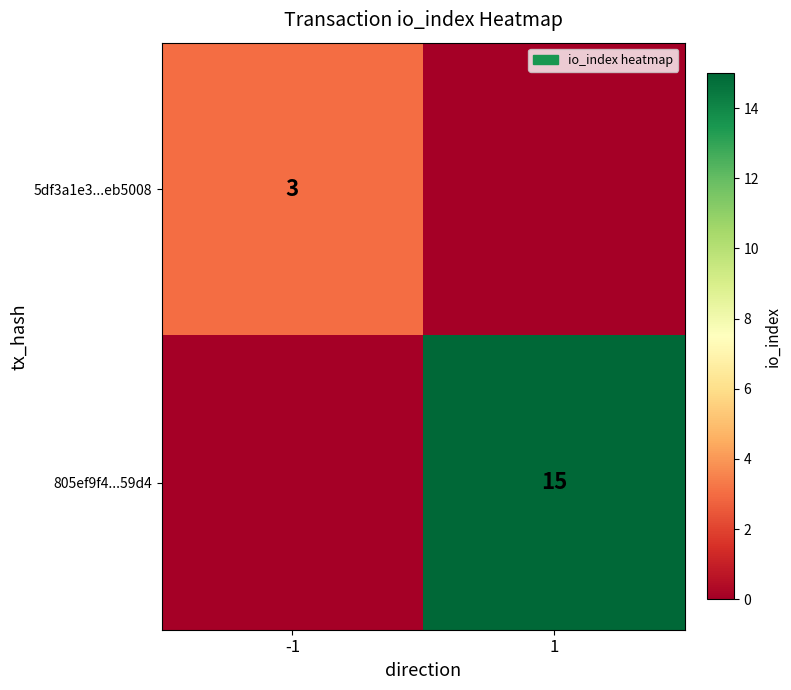

Is it true that 805ef9f4...59d4 equals 15 at 1?

True